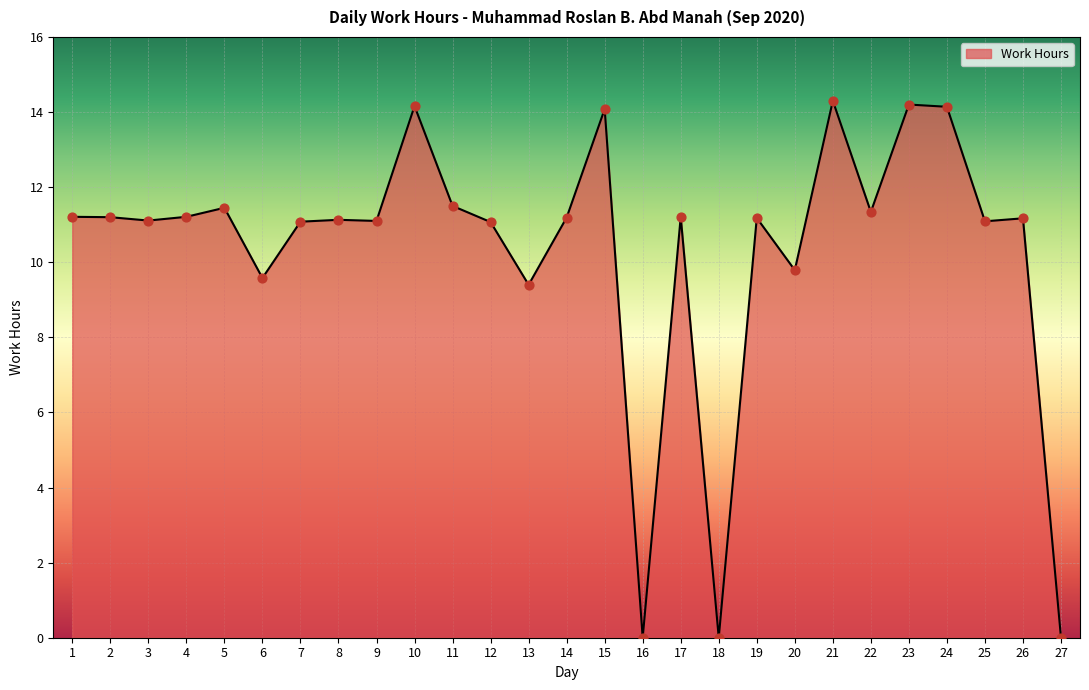

Between 3 and 15, which is larger?

15